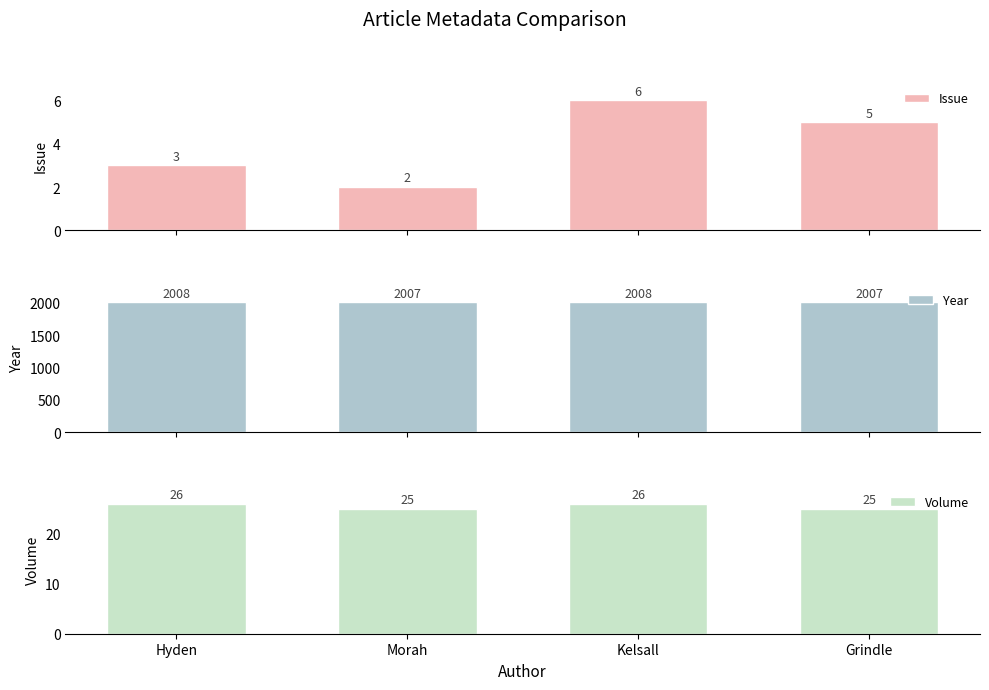

At which category is the sum across all series the highest?

Kelsall